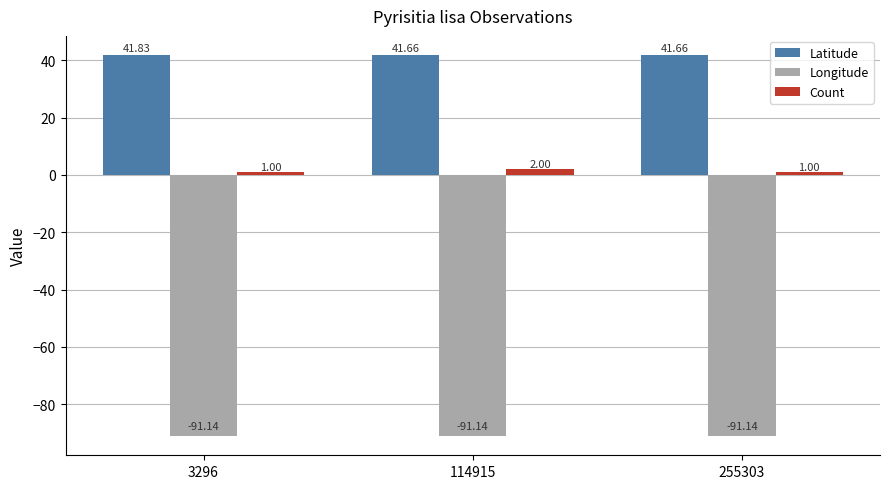

What value does the Latitude series have at 255303?

41.7